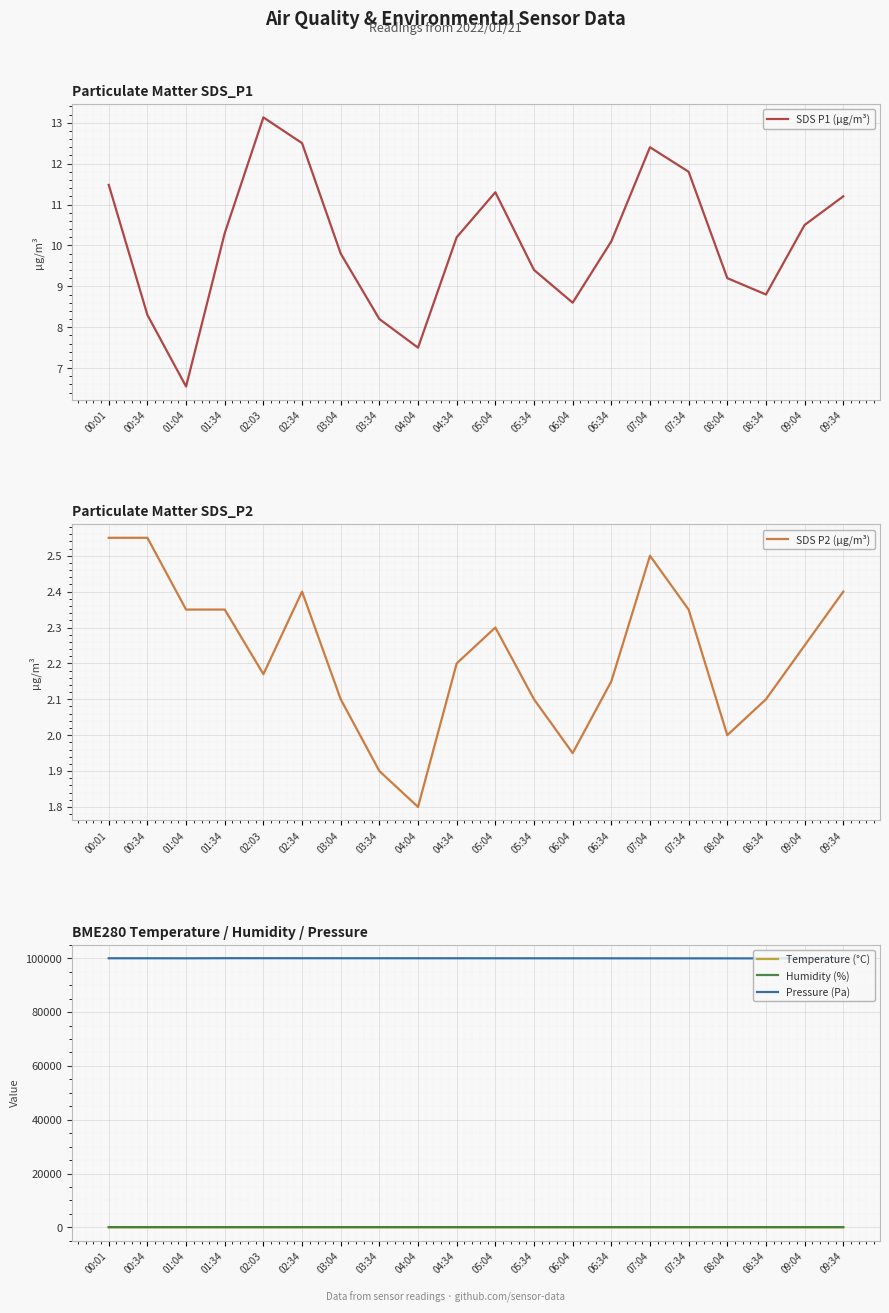

Which series changed the most between 04:04 and 04:34?

Pressure (Pa)